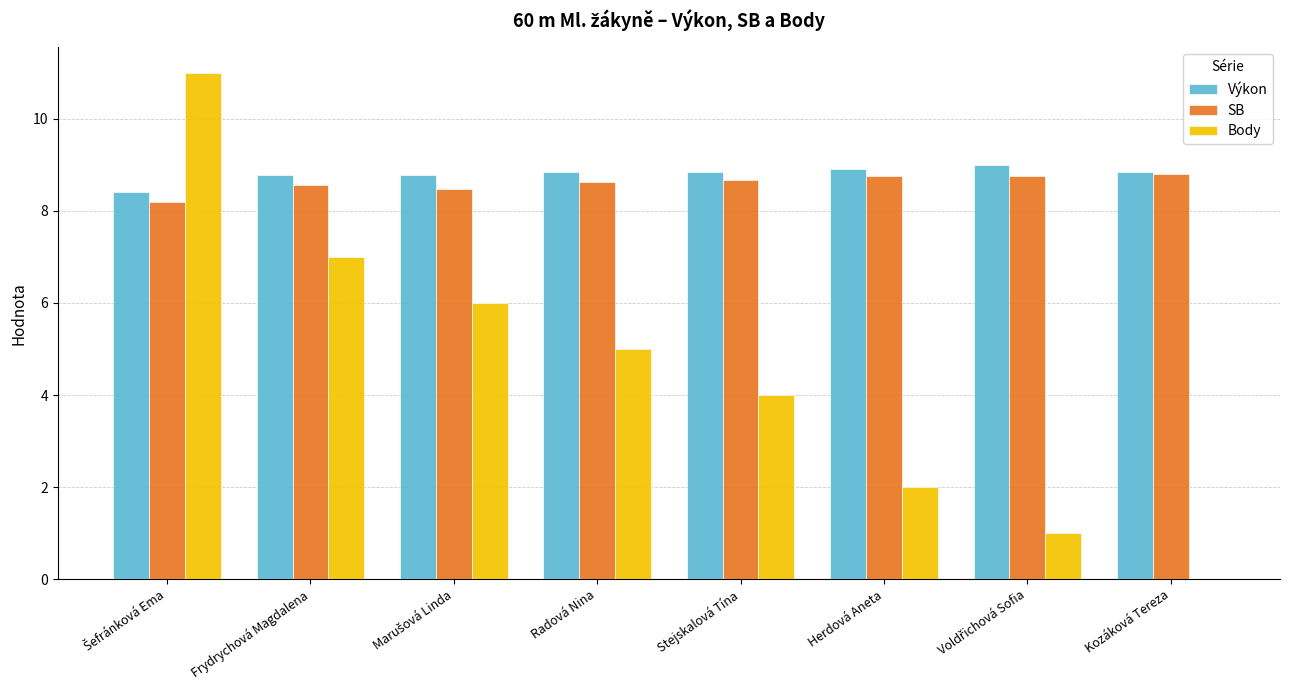

The value of SB at Herdová Aneta is 8.8. True or false?

True